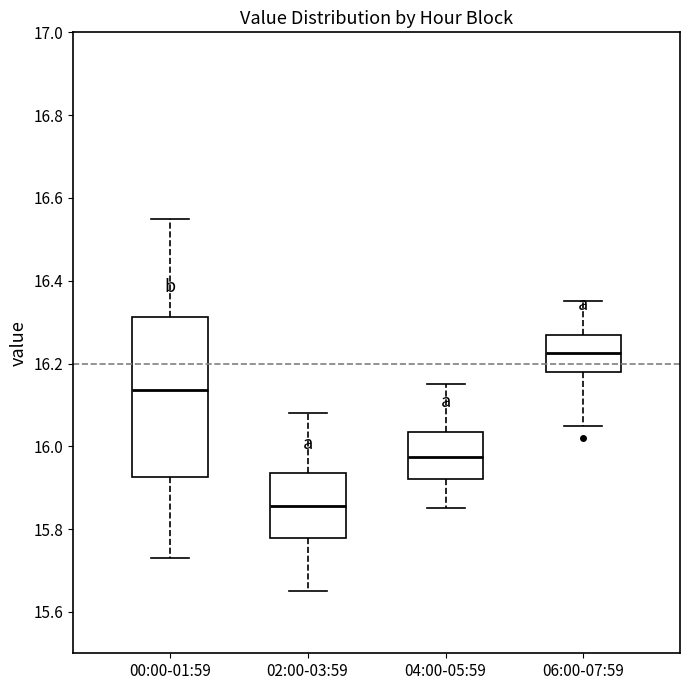

Reading left to right, read every box against the y-axis: the position of its median line, the range the box covers, and the ends of its whiskers. The values are not printed on the chart, so give them approximately, as read against the axis.

00:00-01:59: median 16.14, box 15.92 to 16.32, whiskers 15.74 to 16.56
02:00-03:59: median 15.86, box 15.78 to 15.94, whiskers 15.66 to 16.08
04:00-05:59: median 15.98, box 15.92 to 16.04, whiskers 15.86 to 16.16
06:00-07:59: median 16.22, box 16.18 to 16.28, whiskers 16.06 to 16.36